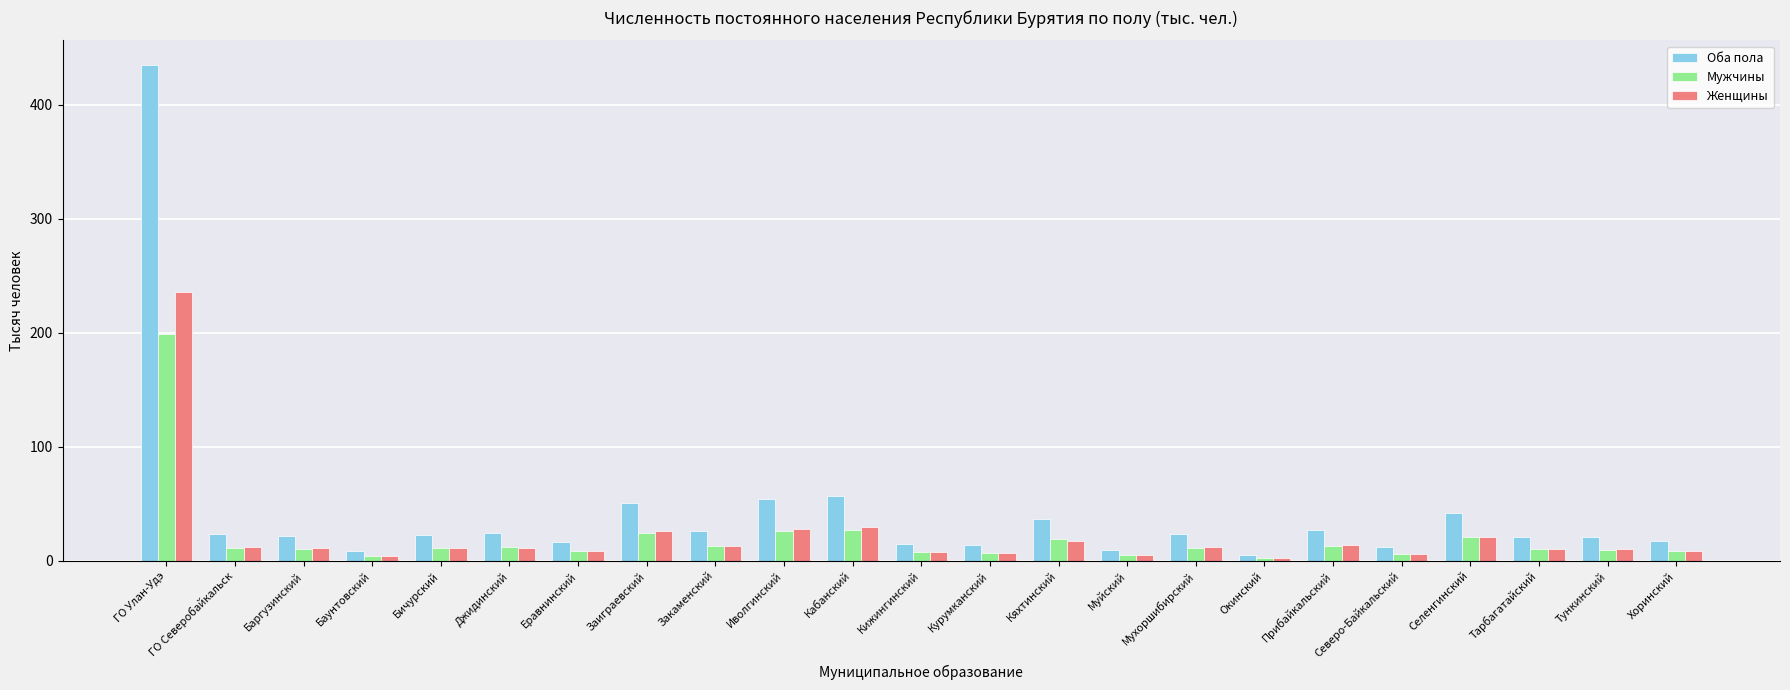

Between Заиграевский and Тункинский, which series saw the biggest shift?

Оба пола